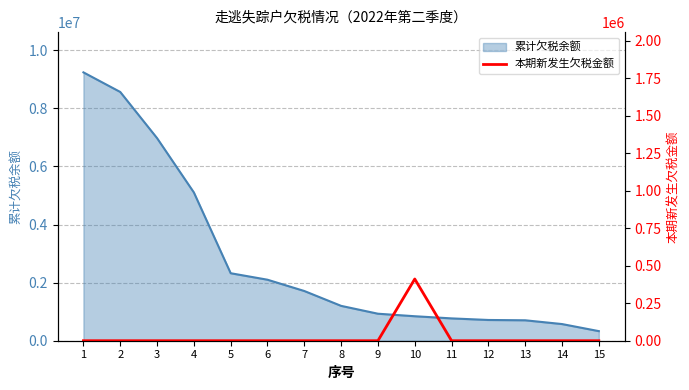

What is the lowest value of the 累计欠税余额 series?

330189.2